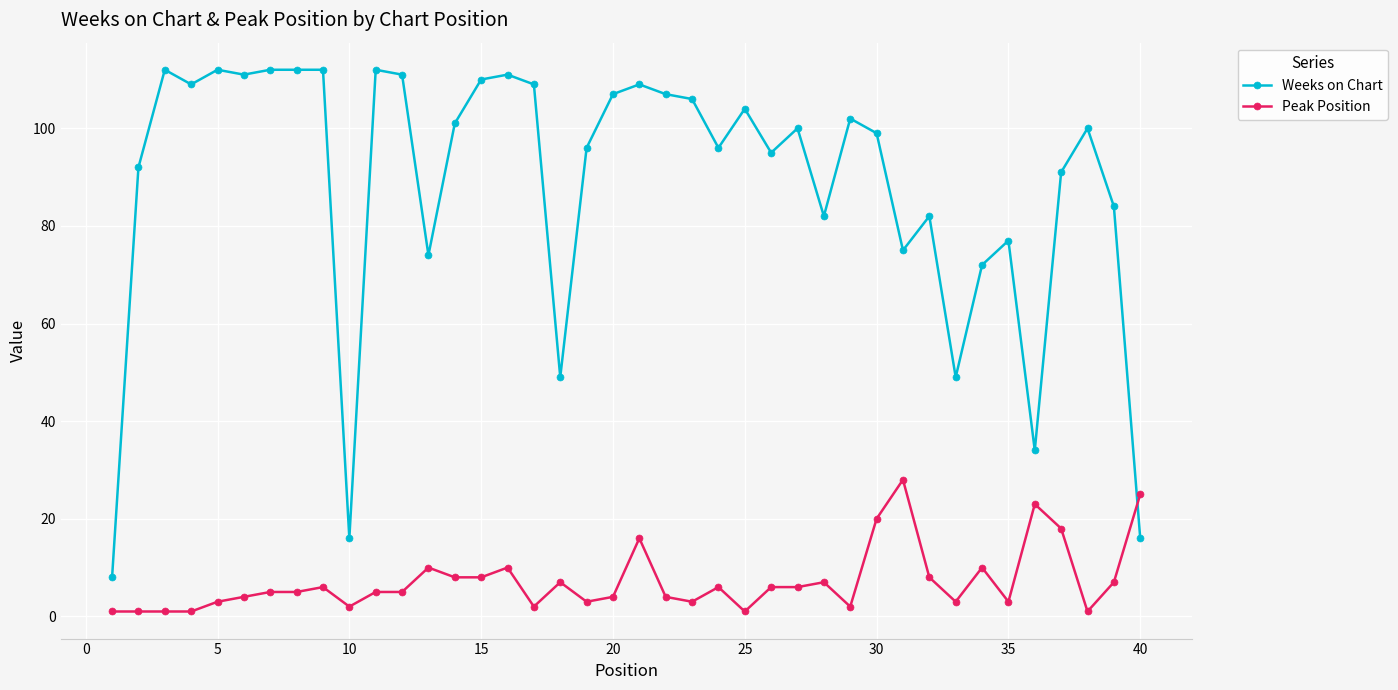

Which series has the widest spread of values?

Weeks on Chart